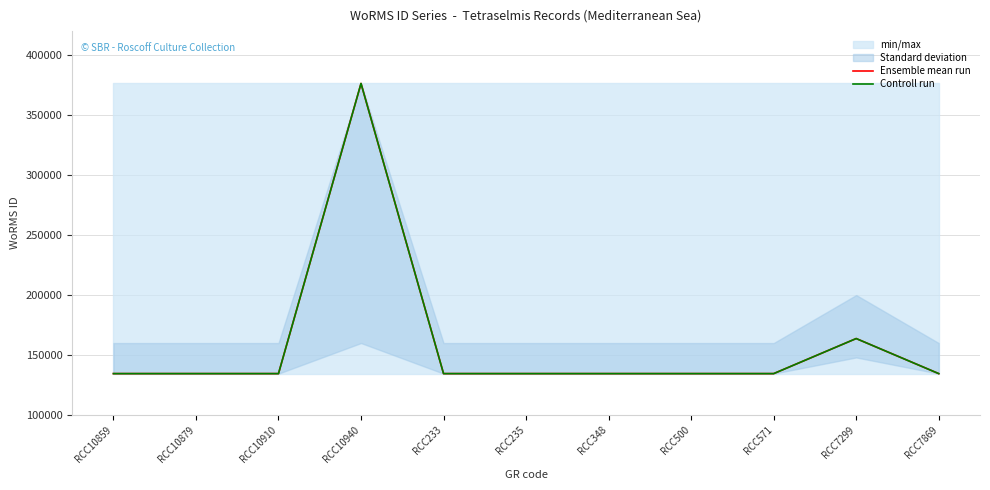

Does the chart display data point markers on the line(s)?

No